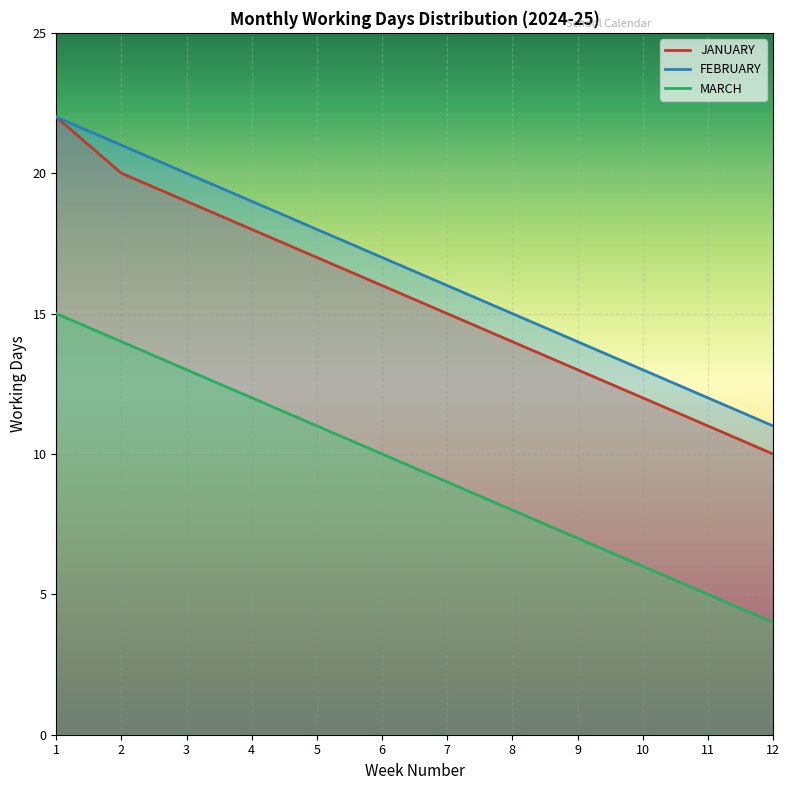

At which category is the sum across all series the highest?

1